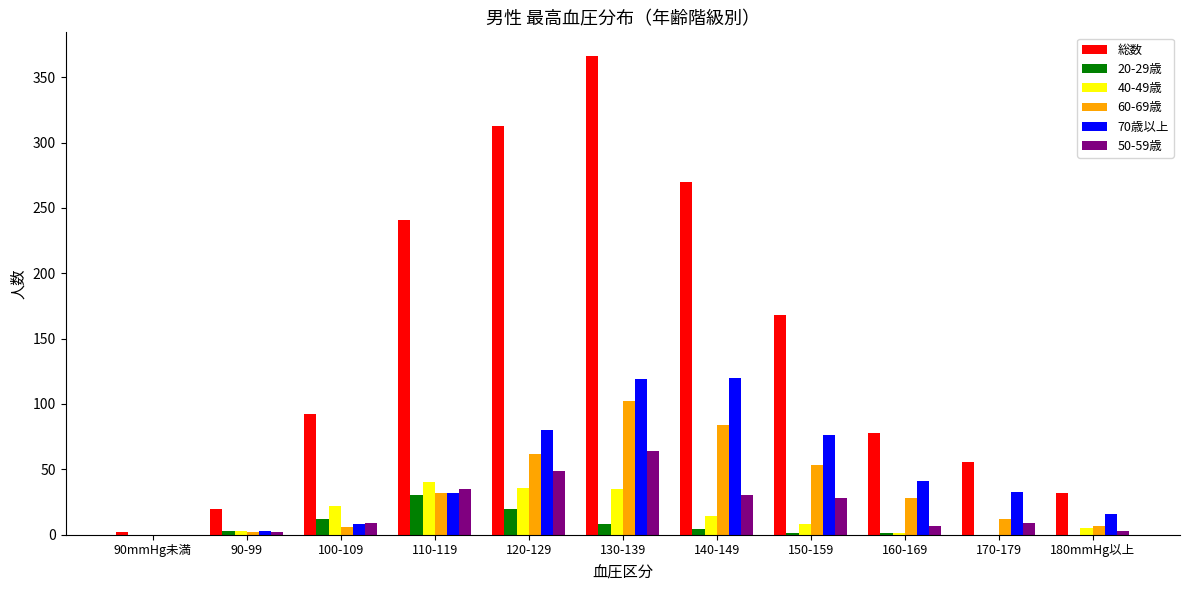

Which series has the largest range (max minus min)?

総数